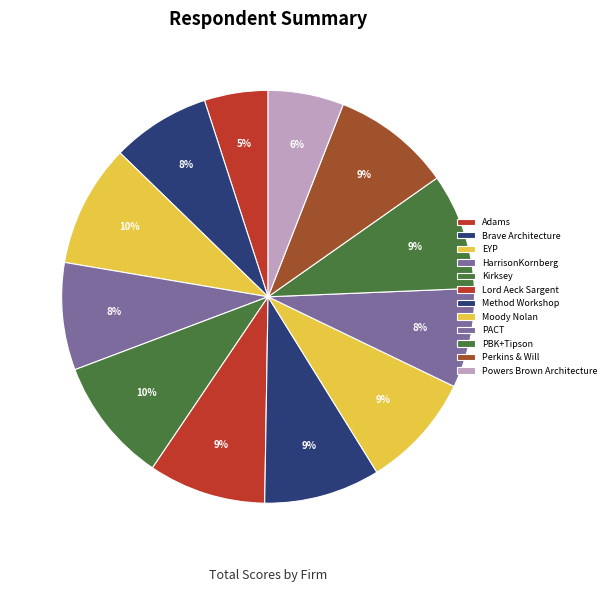

Which has a higher value, Powers Brown Architecture or Brave Architecture?

Brave Architecture